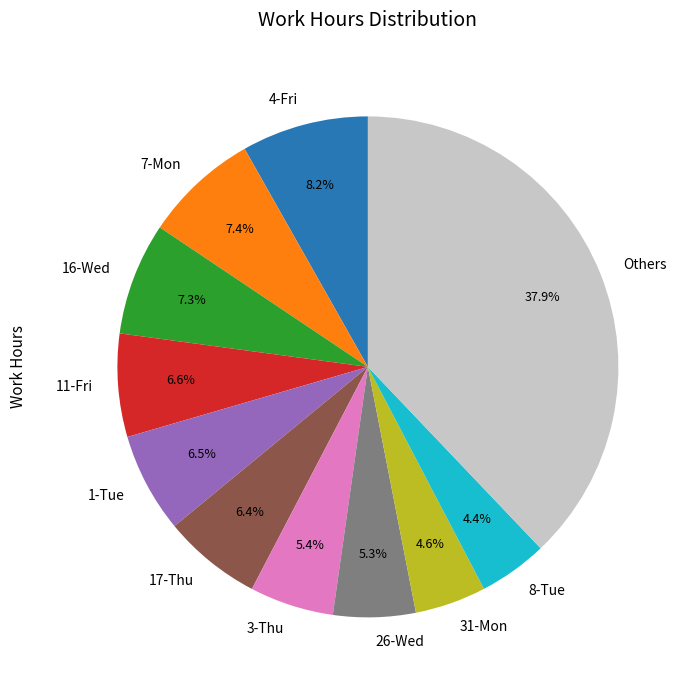

Which slice is the largest?

Others